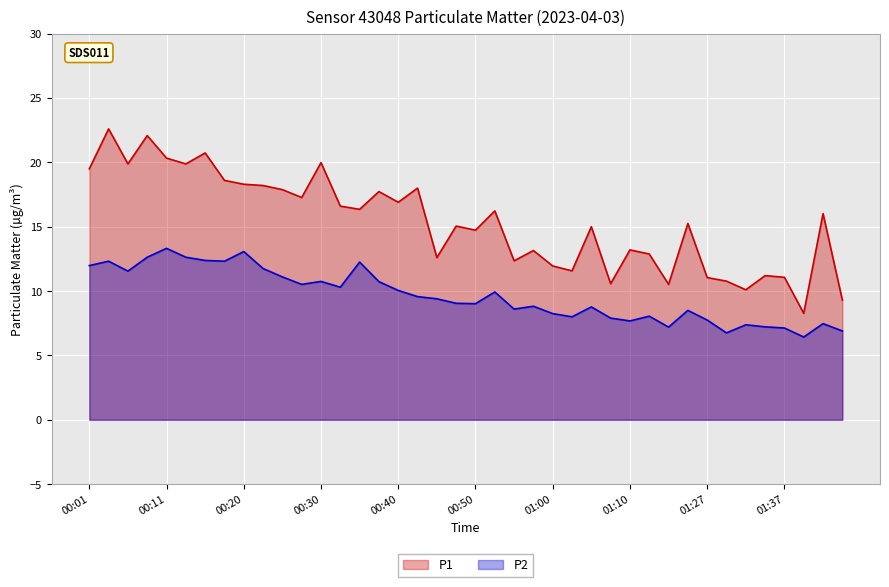

What is the sum of the P2 values at 00:01 and 00:40?

22.0